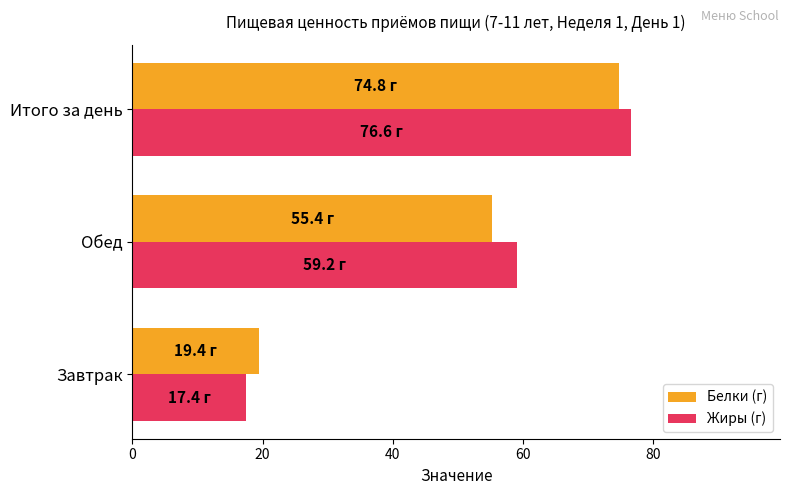

Count the number of categories in the chart.

3